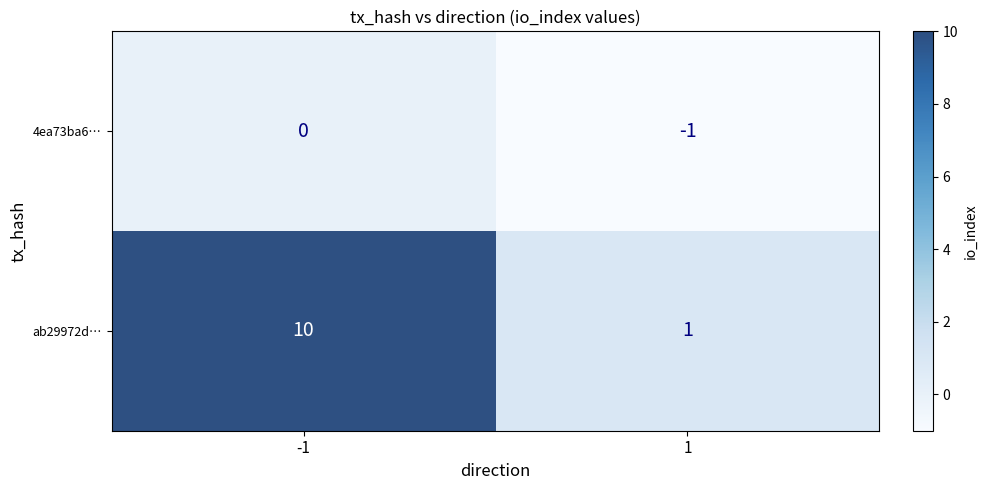

Is it true that 4ea73ba6… equals 1 at -1?

False